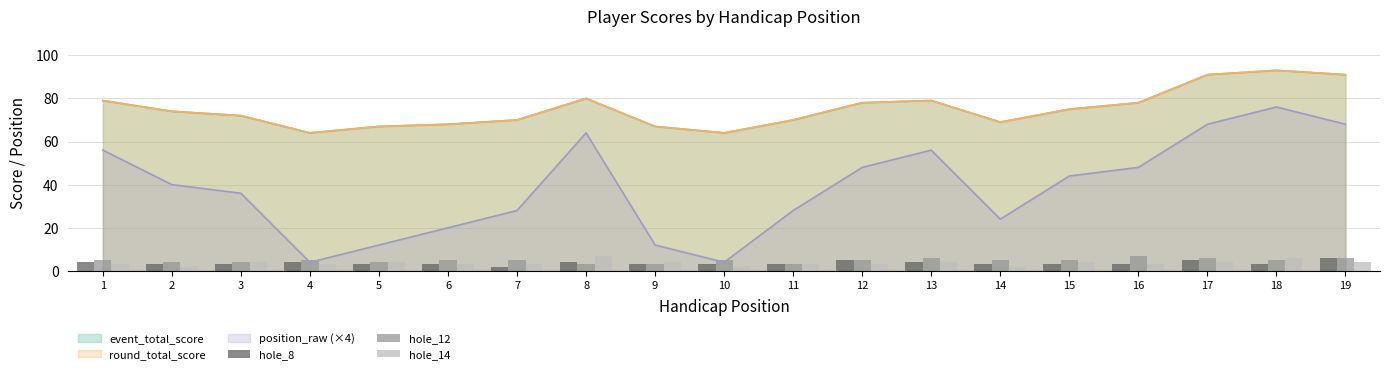

The hole_8 series shows 3 at 18. True or false?

True